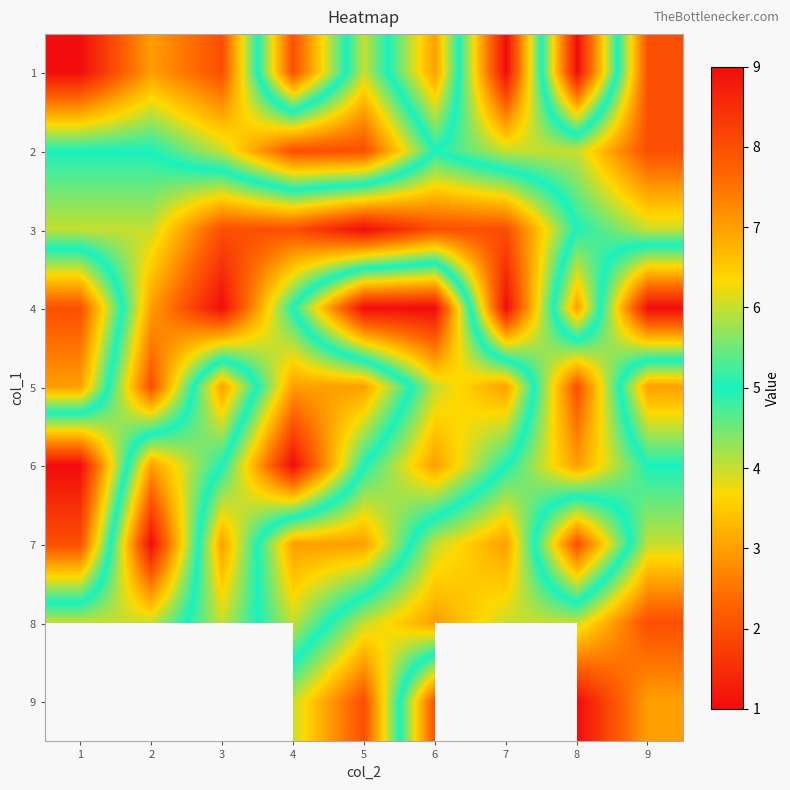

Is the value of 3 at 6 greater than the value of 4 at 5?

No